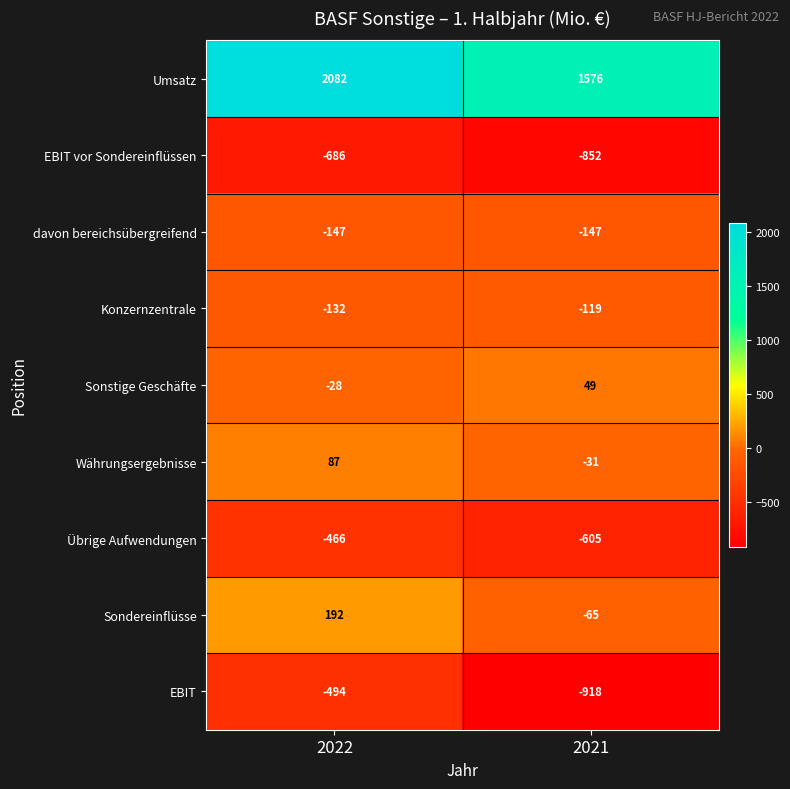

At which category is the sum across all series the highest?

2022